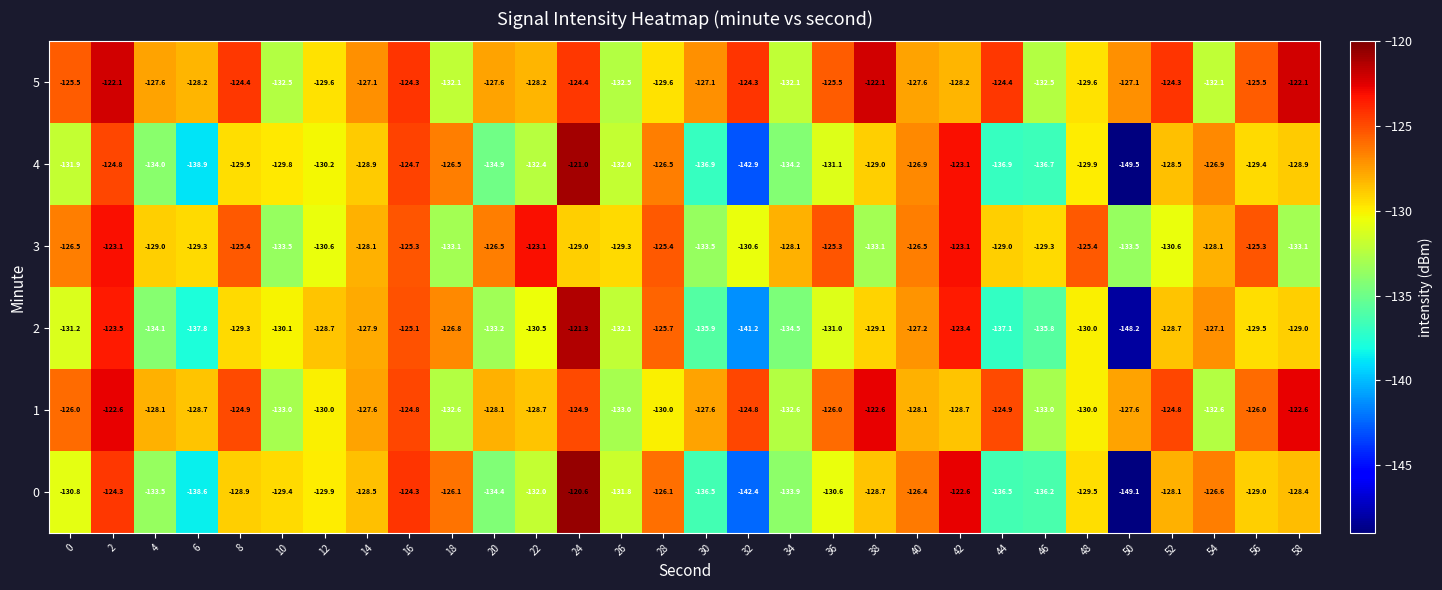

What is the total value across all series at 28?

-763.3